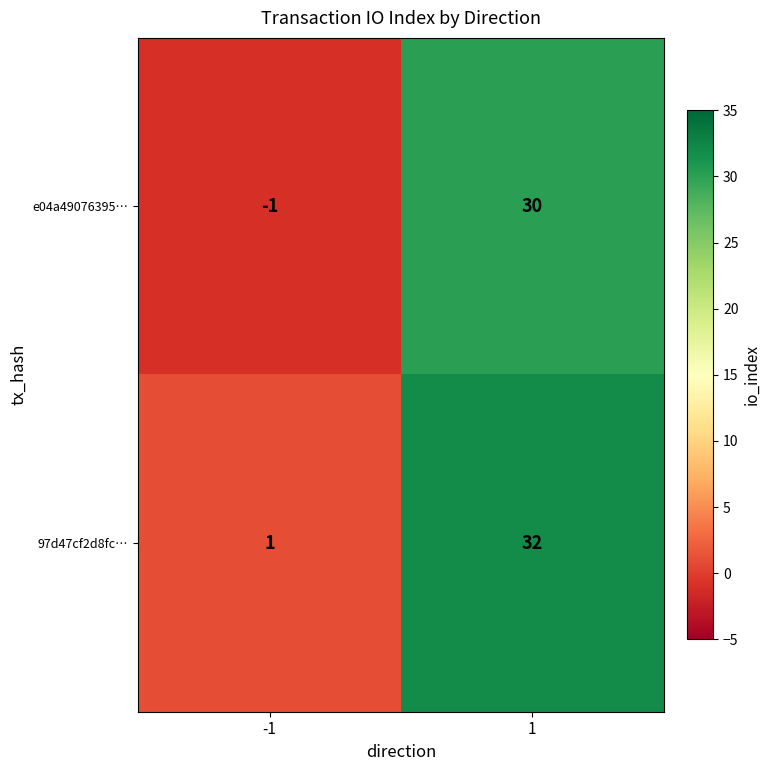

List the series in order of their overall mean, lowest first.

e04a49076395…, 97d47cf2d8fc…